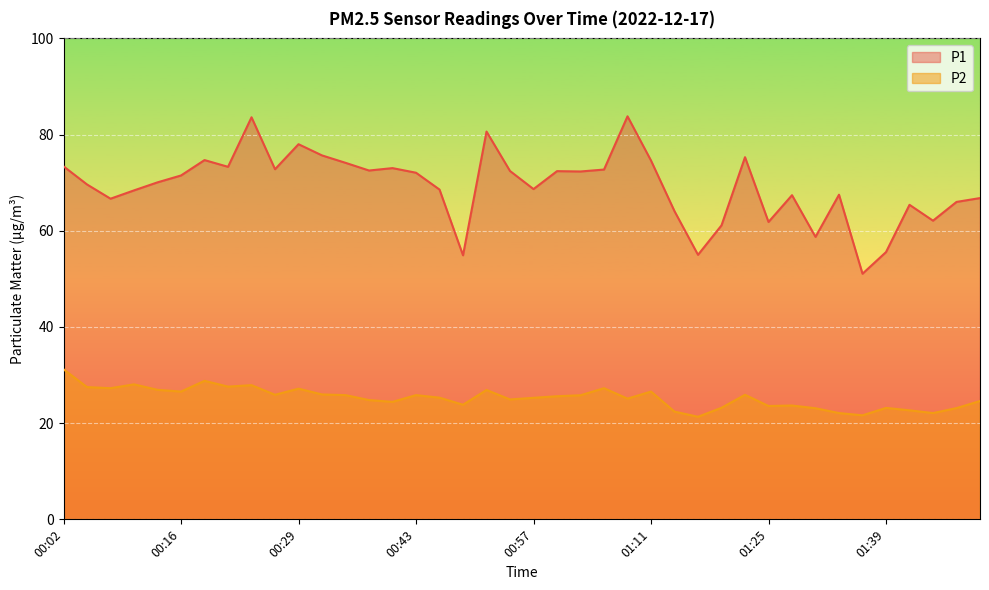

The P2 series shows 23.2 at 01:39. True or false?

True